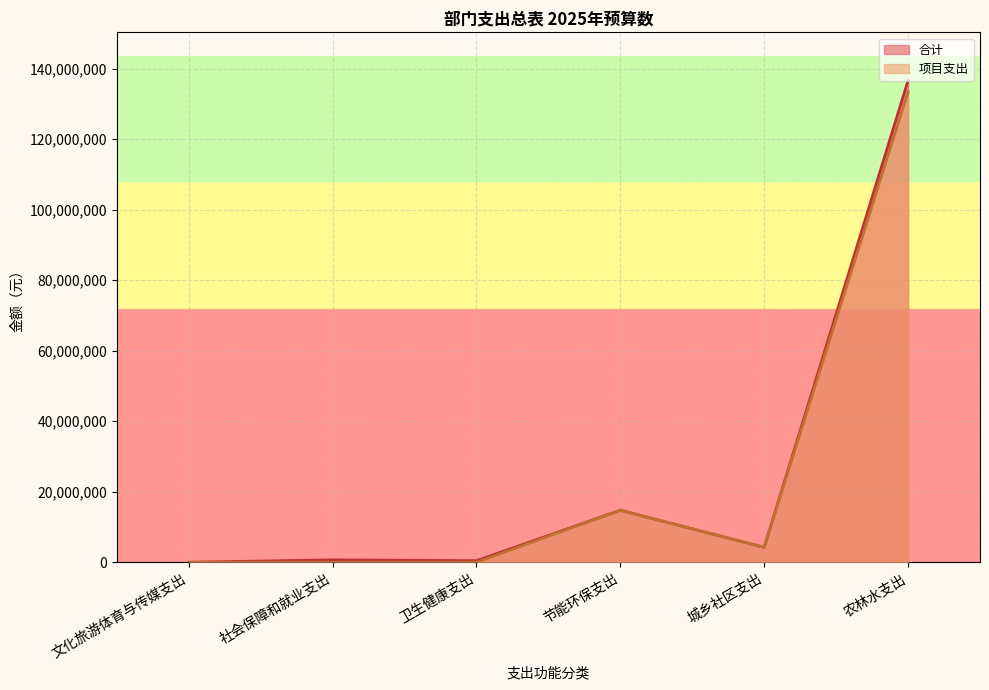

True or false: 合计 and 项目支出 cross at least once.

False